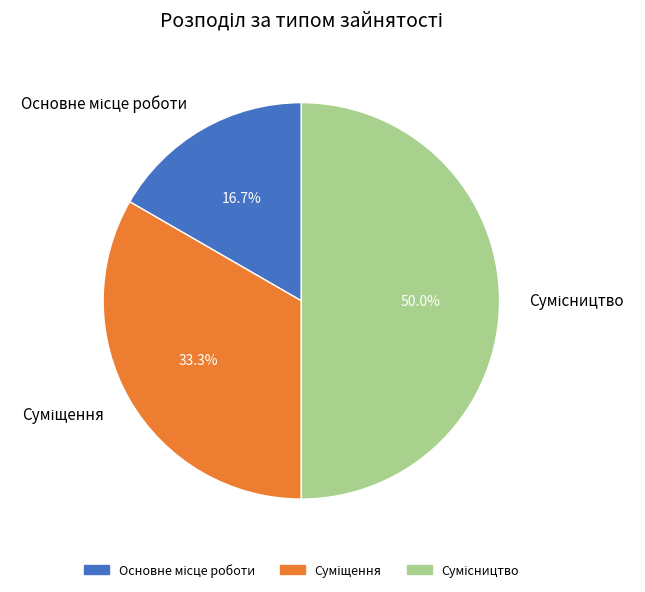

Rank the categories by value from highest to lowest.

Сумісництво, Суміщення, Основне місце роботи